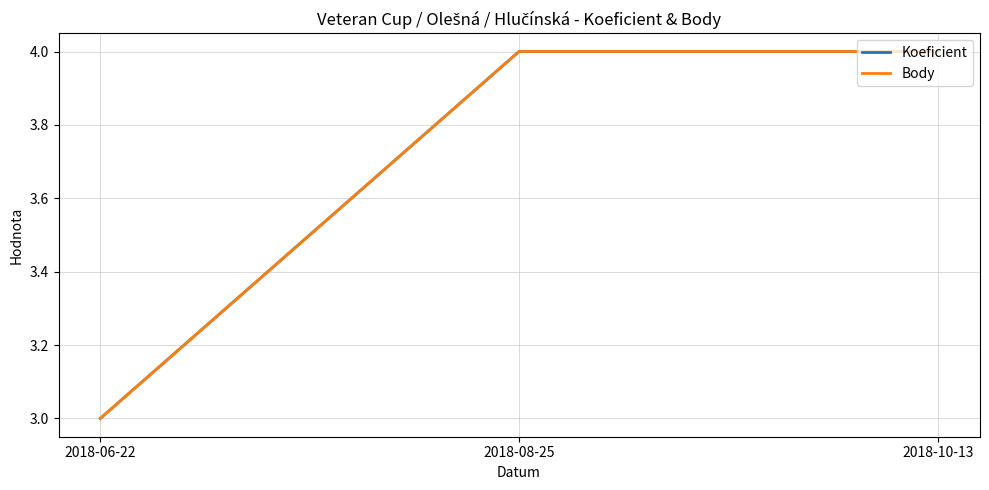

What is the maximum value shown in the chart?

4